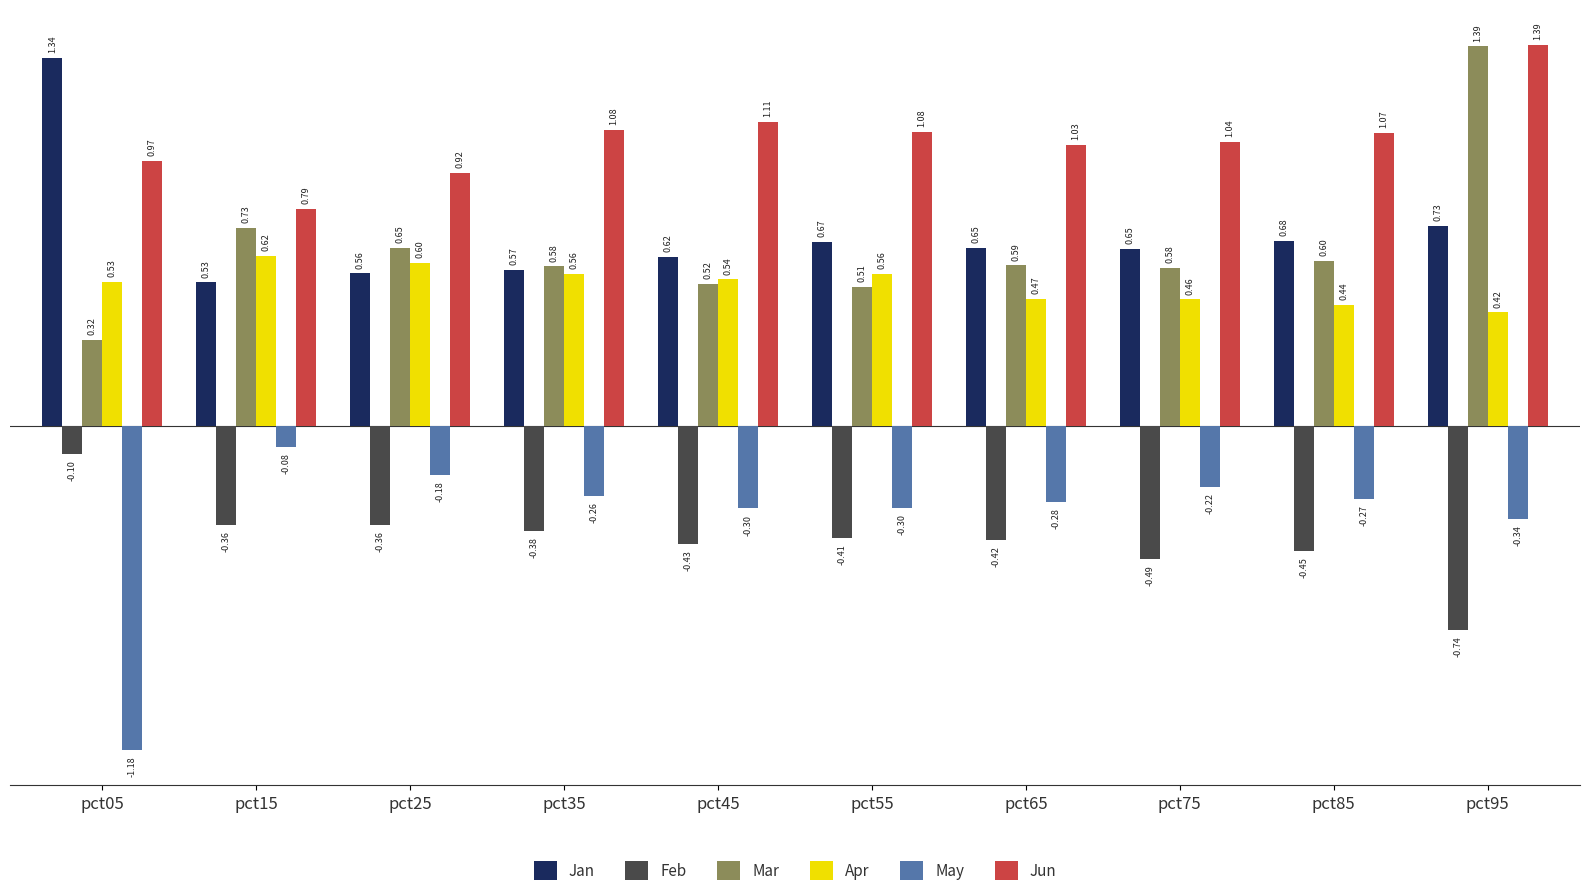

Which series has the widest spread of values?

May